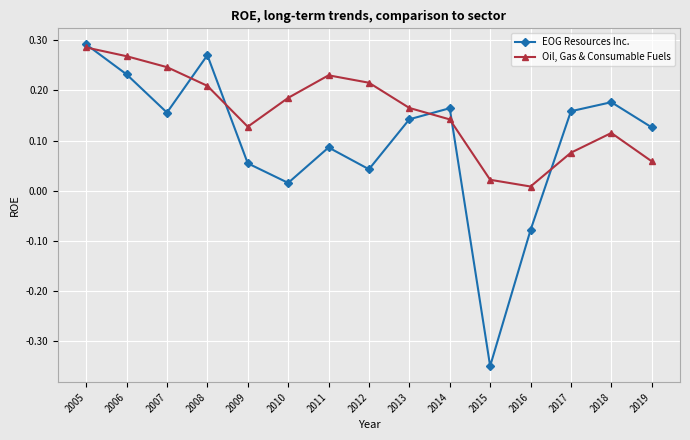

Rank the series at 2005 from lowest to highest value.

Oil, Gas & Consumable Fuels, EOG Resources Inc.